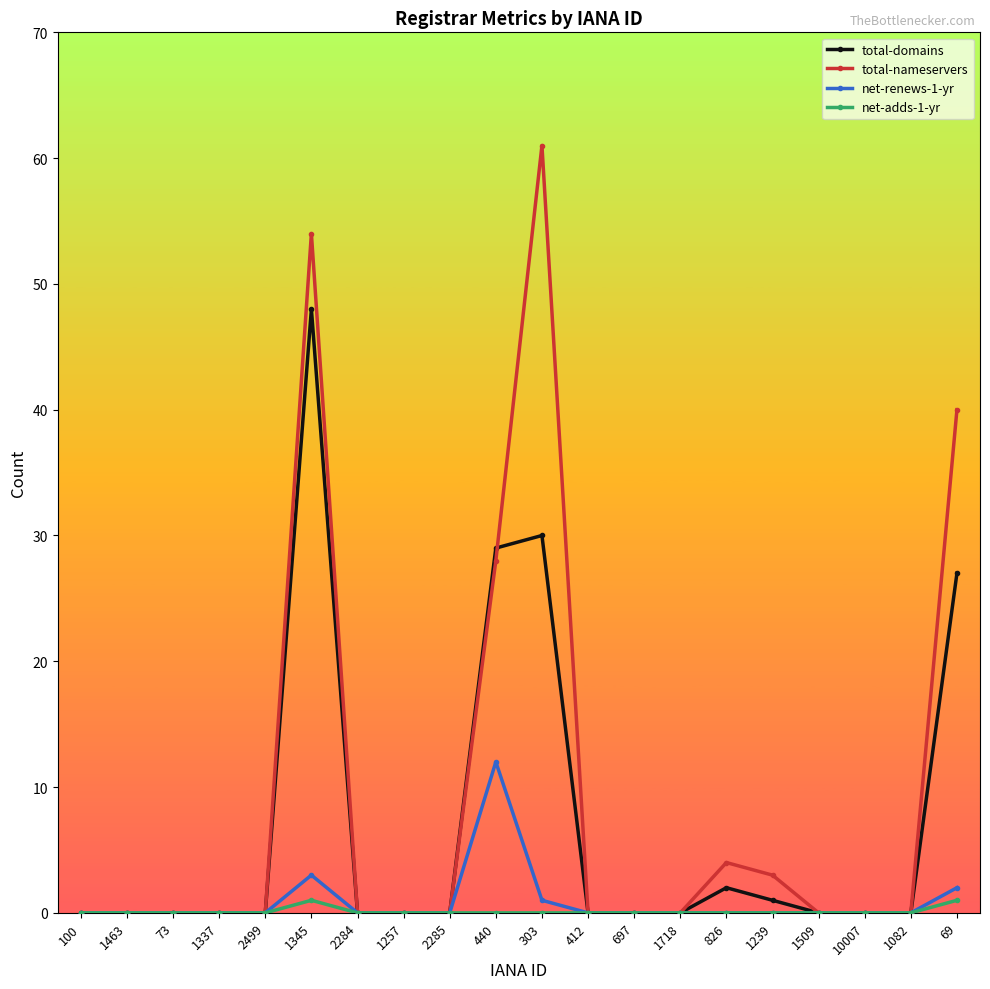

True or false: total-domains has more than 1 points higher than both neighbors.

True